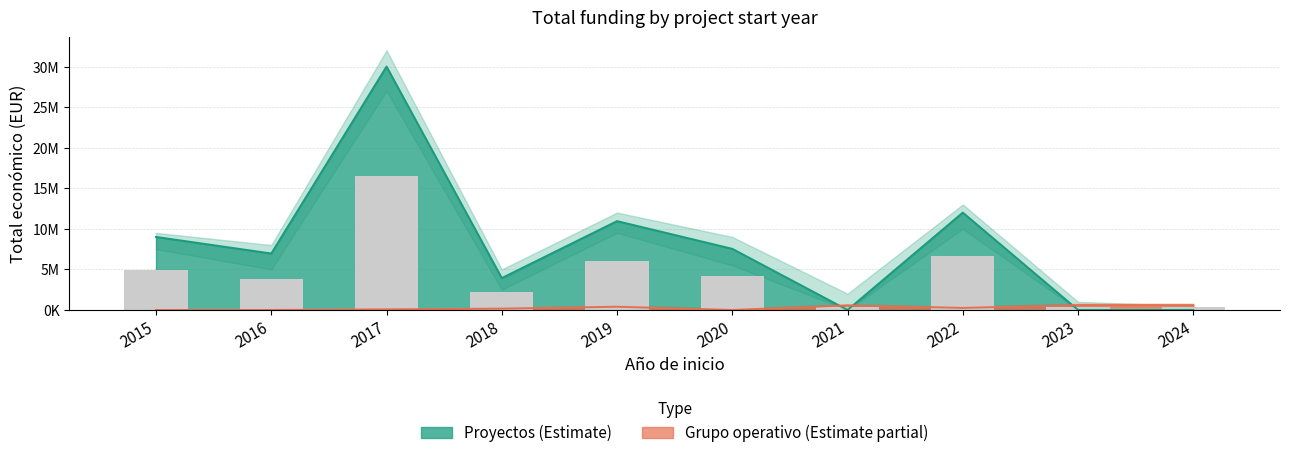

Reading left to right, list all the values displayed in this chart.

Proyectos: 8999757	6960293	29999528	3928852	10950171	7536303	0	11999659	0	0
Grupo operativo: 0	0	71800	165000	395340	0	559562	251662	600000	596384